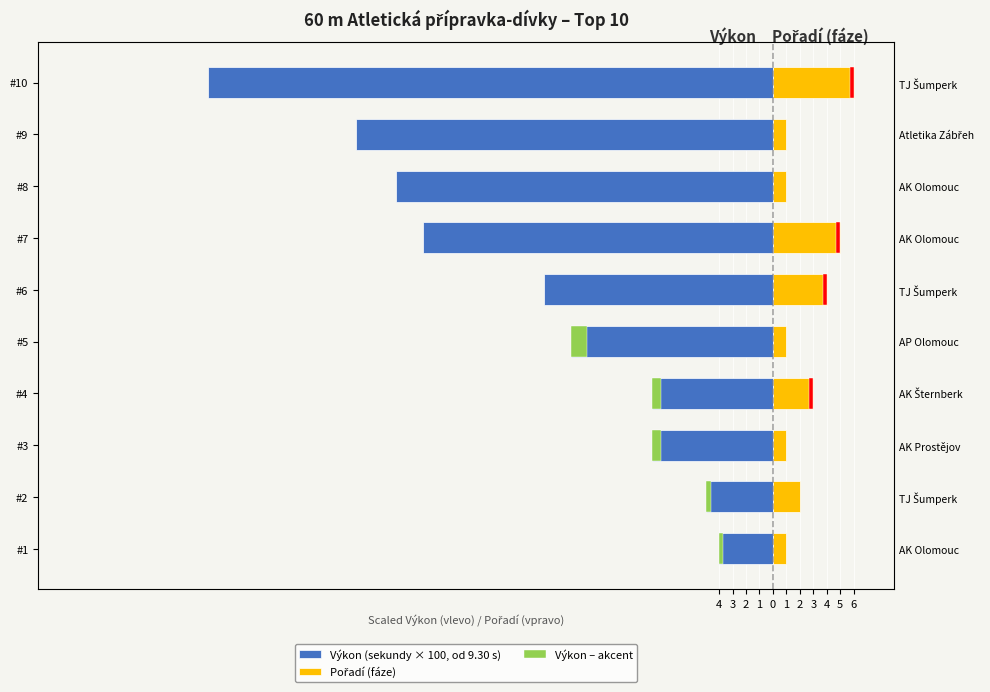

Reading left to right, list all the values displayed in this chart.

Výkon (sekundy × 100, od 9.30 s): -4.0	-5.0	-9.0	-9.0	-15.0	-17.0	-26.0	-28.0	-31.0	-42.0
Pořadí (fáze): 1.0	2.0	1.0	3.0	1.0	4.0	5.0	1.0	1.0	6.0